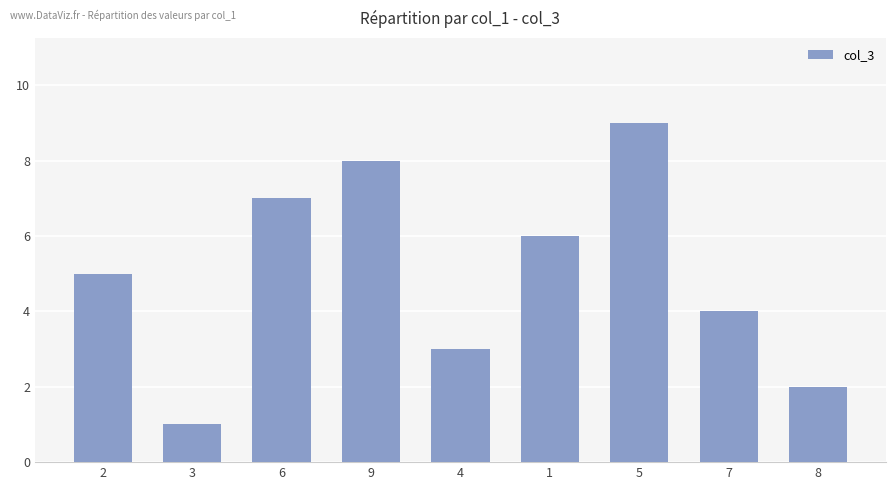

What is the greatest value displayed?

9